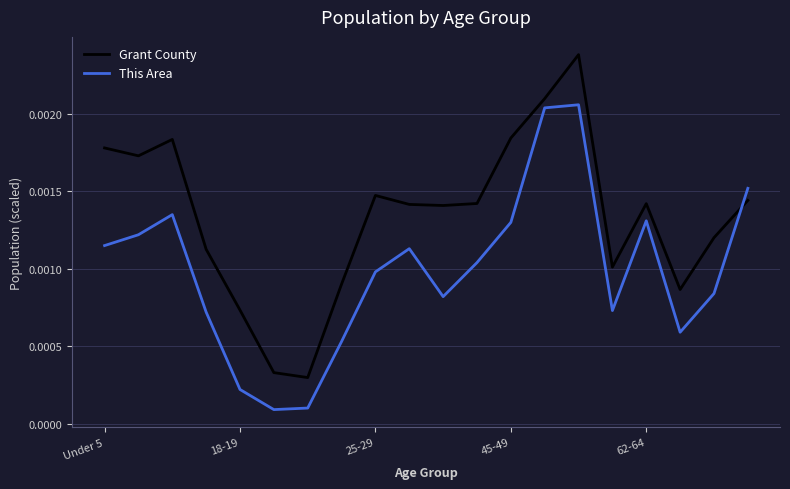

Rank the series by their maximum value, from highest to lowest.

Grant County, This Area